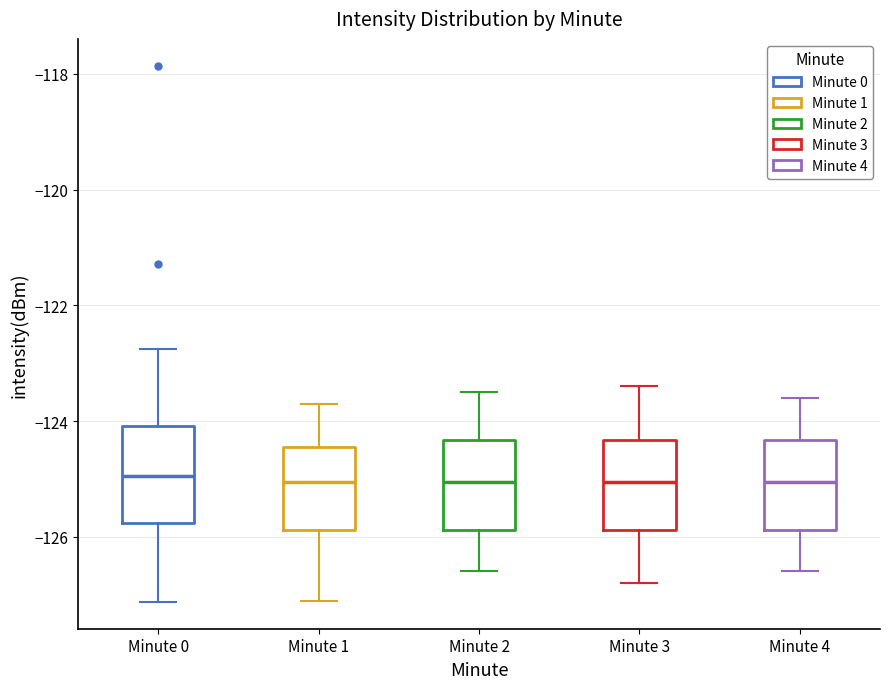

Reading left to right, transcribe this box plot: for each box, give where its median line is, the range the box spans, and where its two whiskers end, as read against the y-axis. The values are not printed on the chart, so give them approximately, as read against the axis.

Minute 0: median -125.0, box -125.8 to -124.0, whiskers -127.2 to -122.8
Minute 1: median -125.0, box -125.8 to -124.4, whiskers -127.2 to -123.6
Minute 2: median -125.0, box -125.8 to -124.4, whiskers -126.6 to -123.4
Minute 3: median -125.0, box -125.8 to -124.4, whiskers -126.8 to -123.4
Minute 4: median -125.0, box -125.8 to -124.4, whiskers -126.6 to -123.6